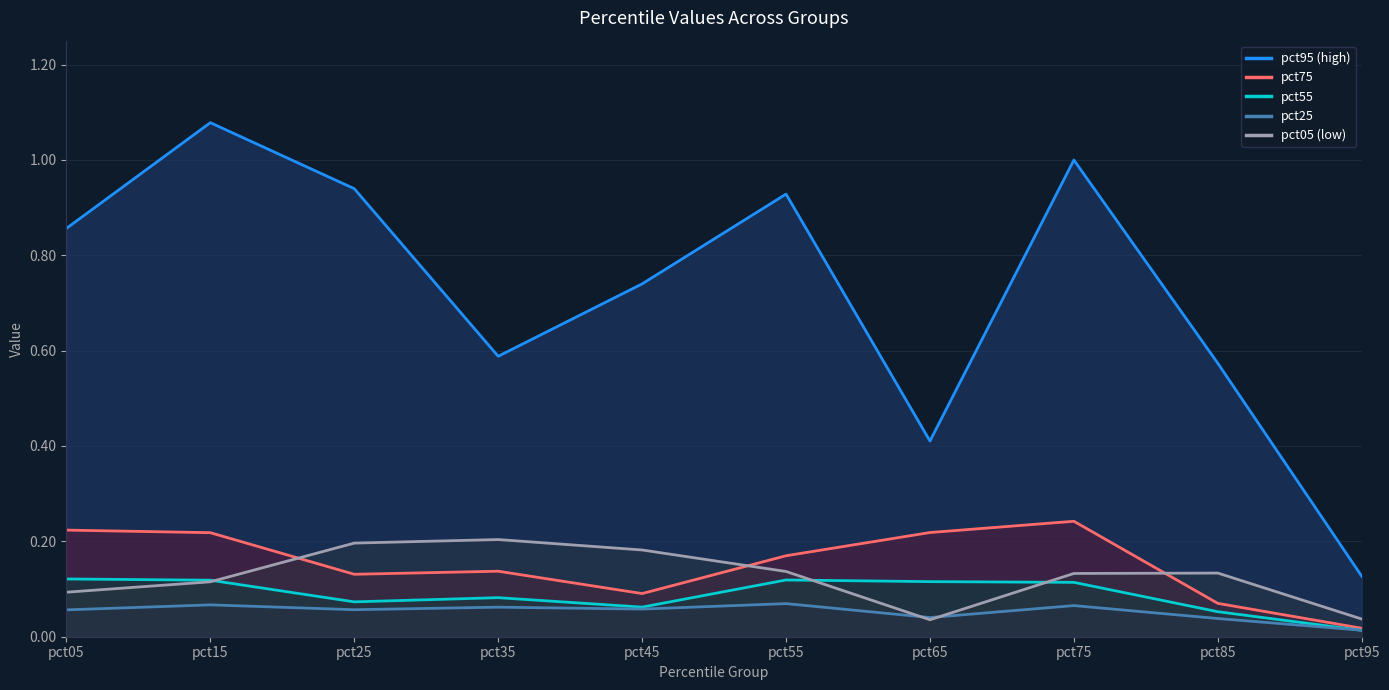

At which category is the sum across all series the highest?

pct15